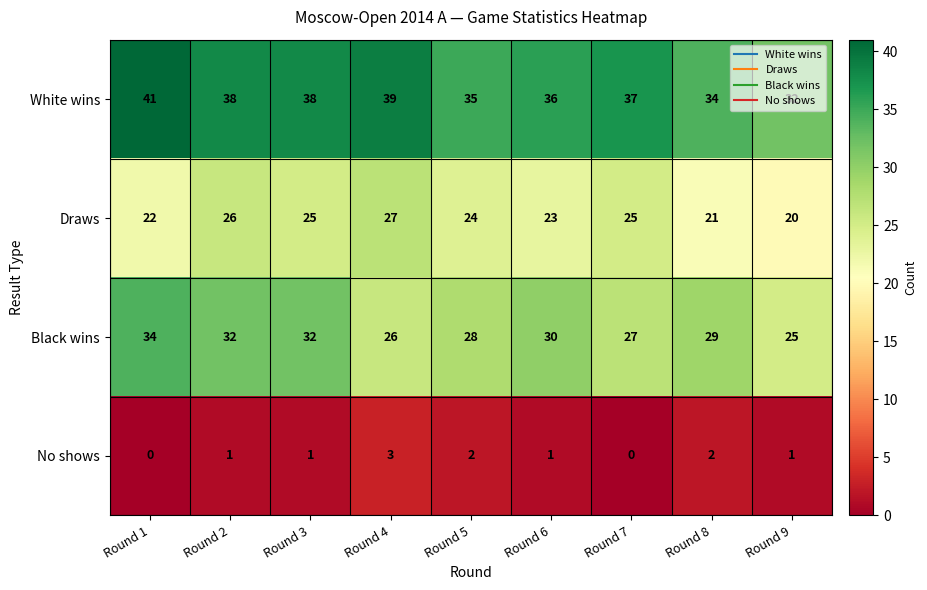

What is the sum of all White wins values?

330